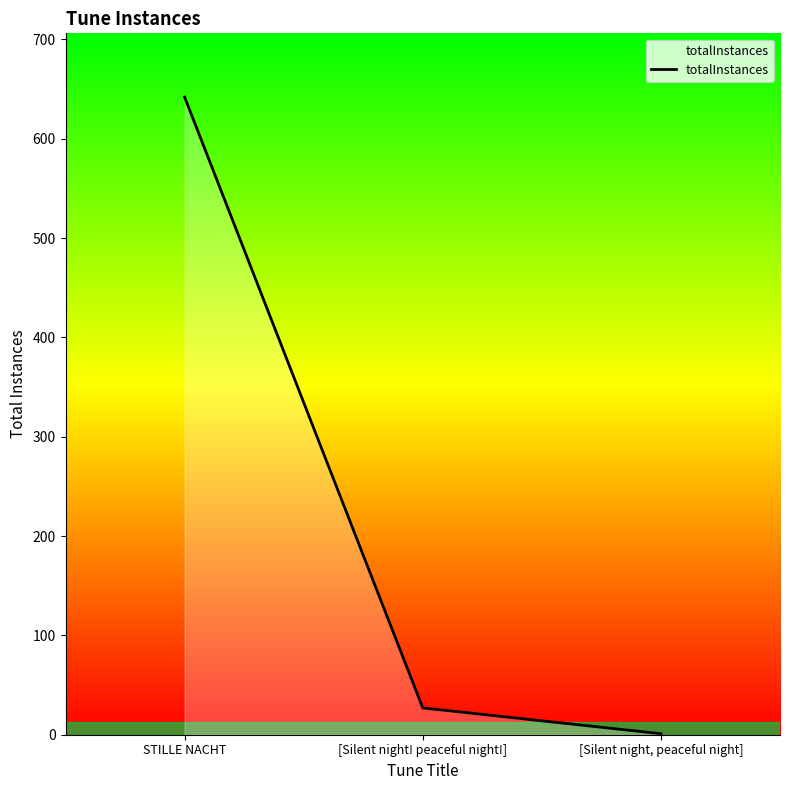

What is the maximum value shown in the chart?

642